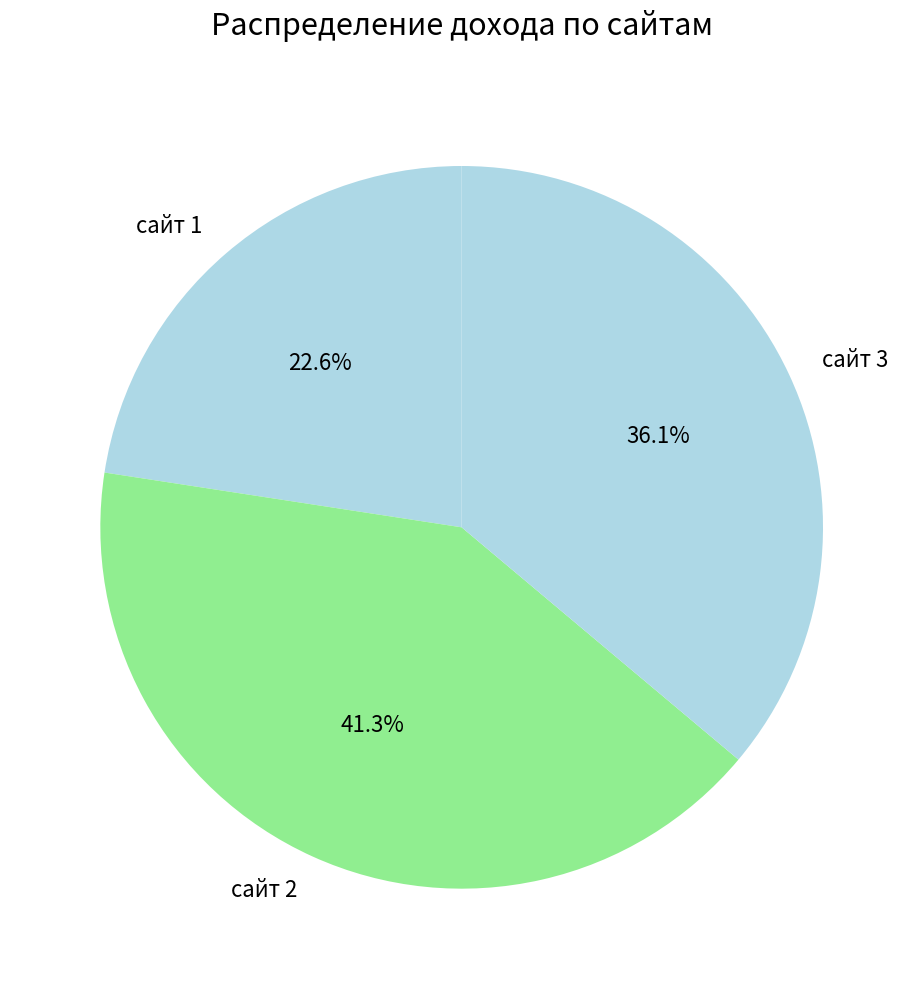

How many segments does this pie chart have?

3